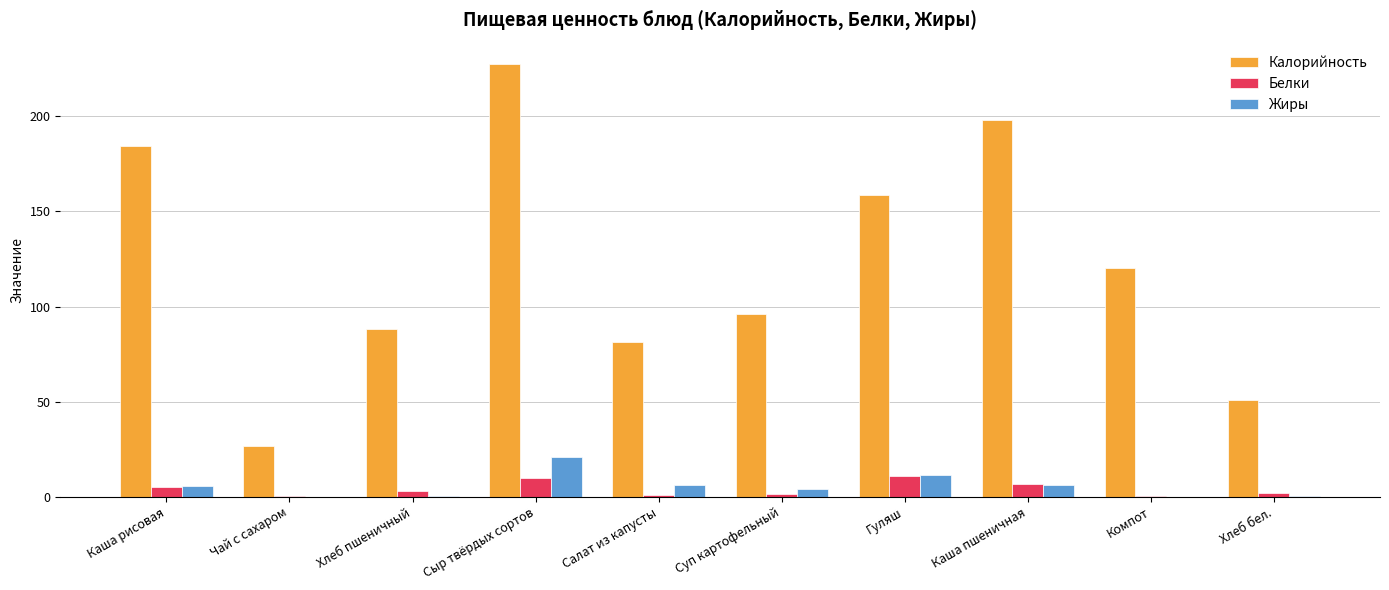

Read the Жиры value at Сыр твёрдых сортов.

20.7